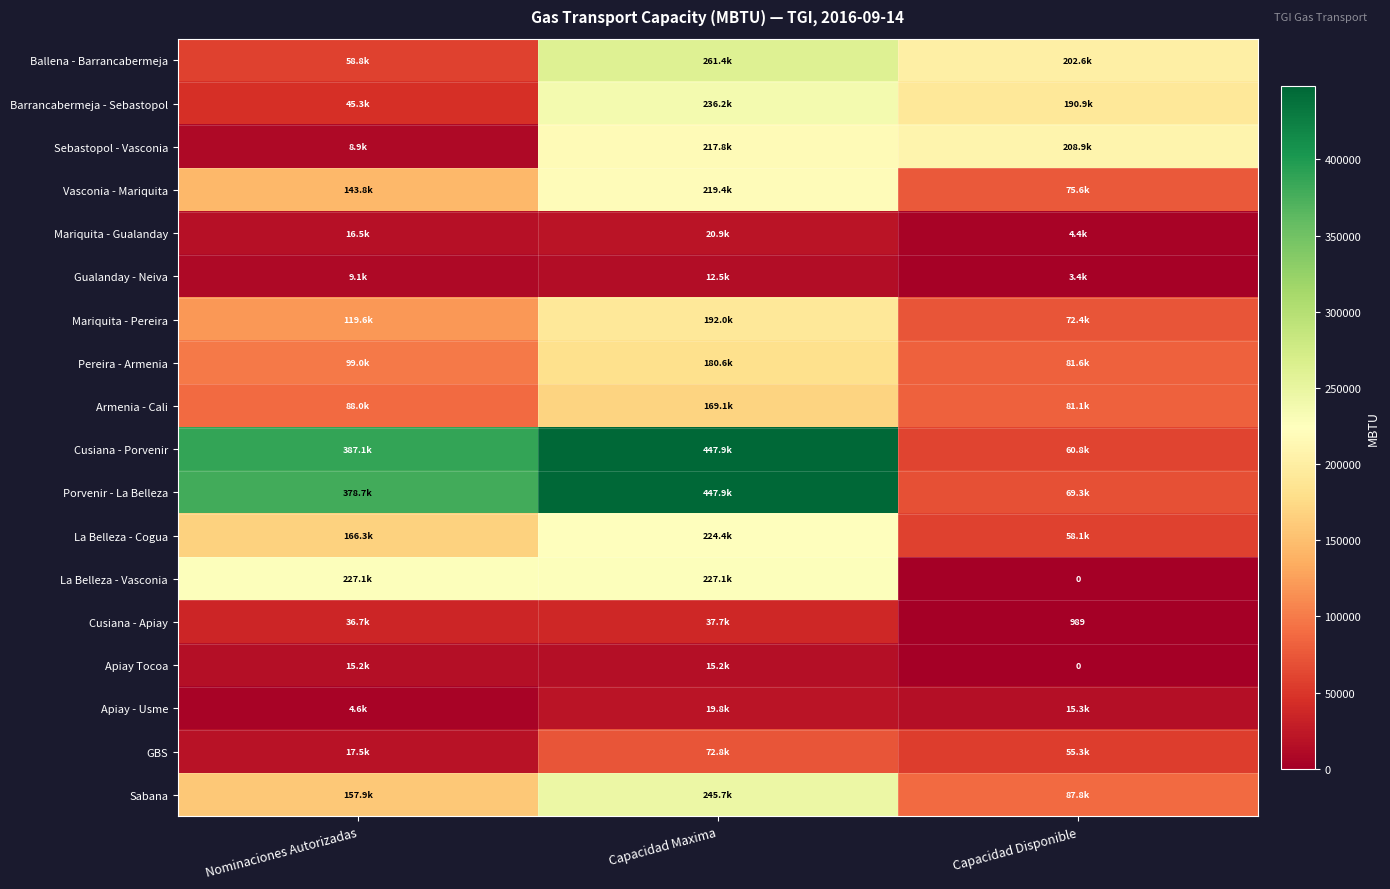

Is it true that Cusiana - Apiay equals 988.8 at Capacidad Disponible?

True